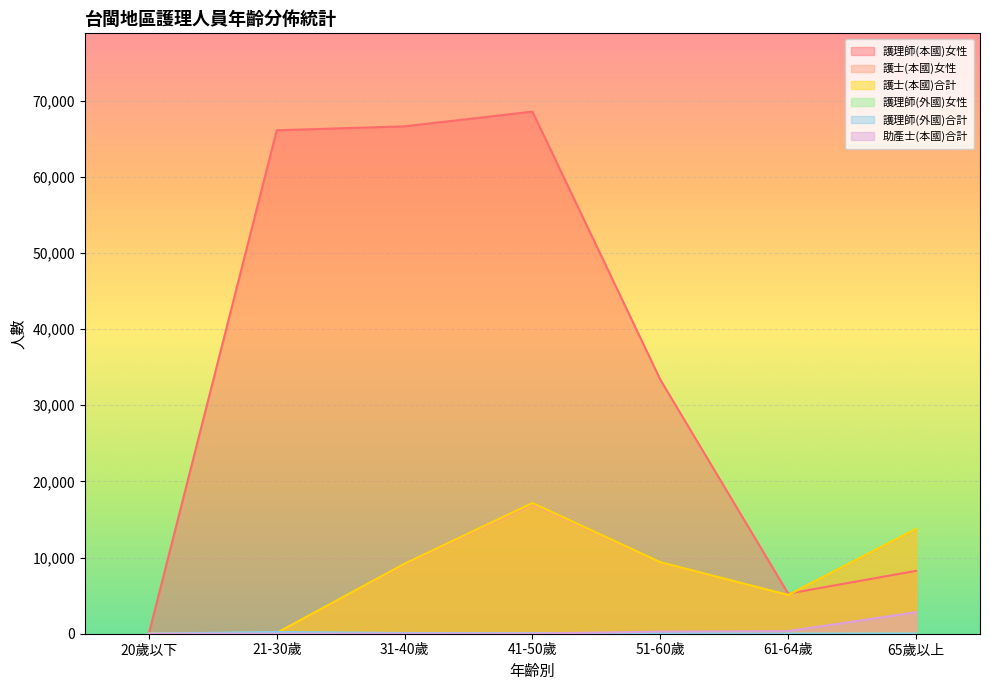

True or false: 護理師(本國)女性 has more than 1 interior local peaks.

False